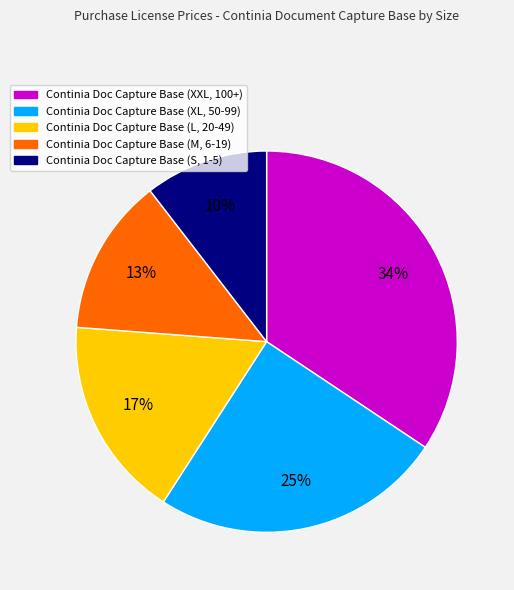

To the nearest percent, what is the average slice percentage?

20%